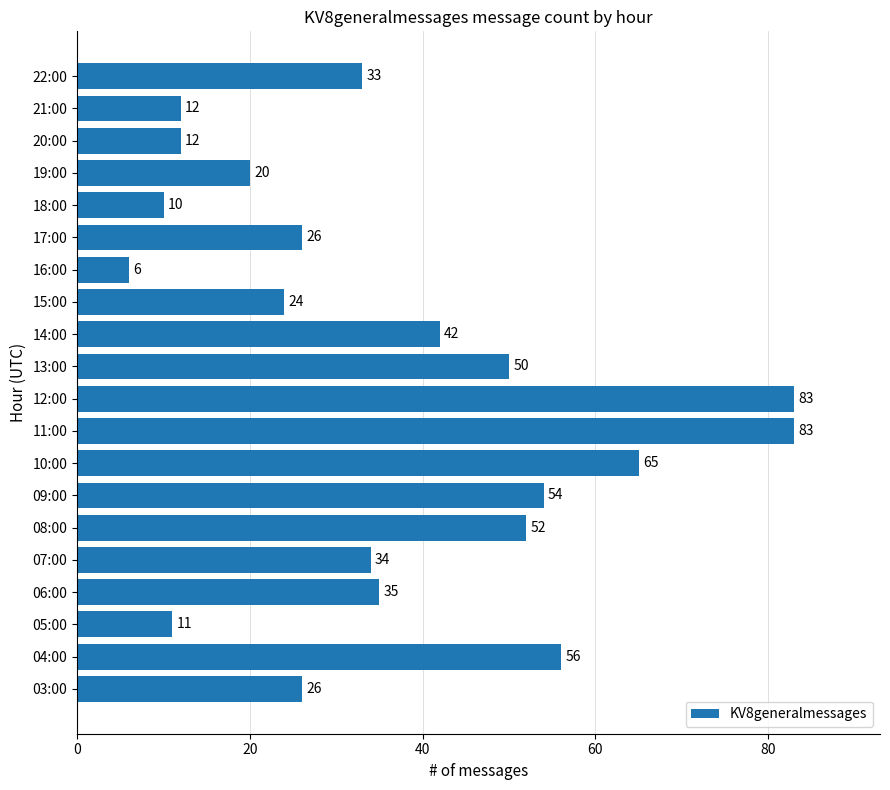

What is the maximum value shown in the chart?

83